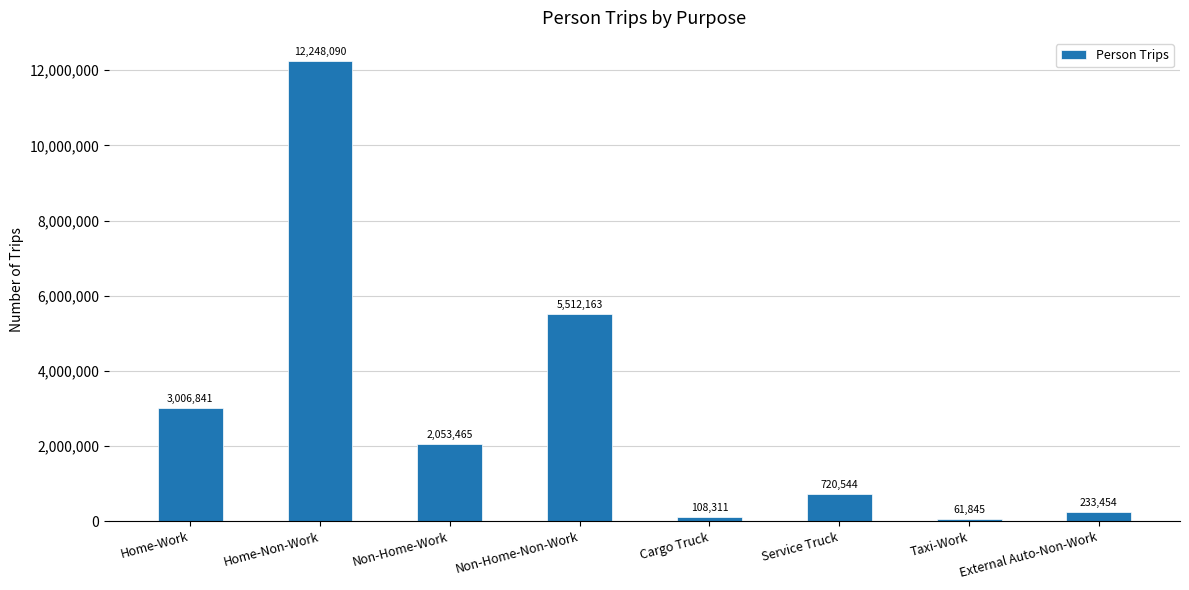

Reading right to left, list all the values displayed in this chart.

233454	61845	720544	108311	5512163	2053465	12248090	3006841